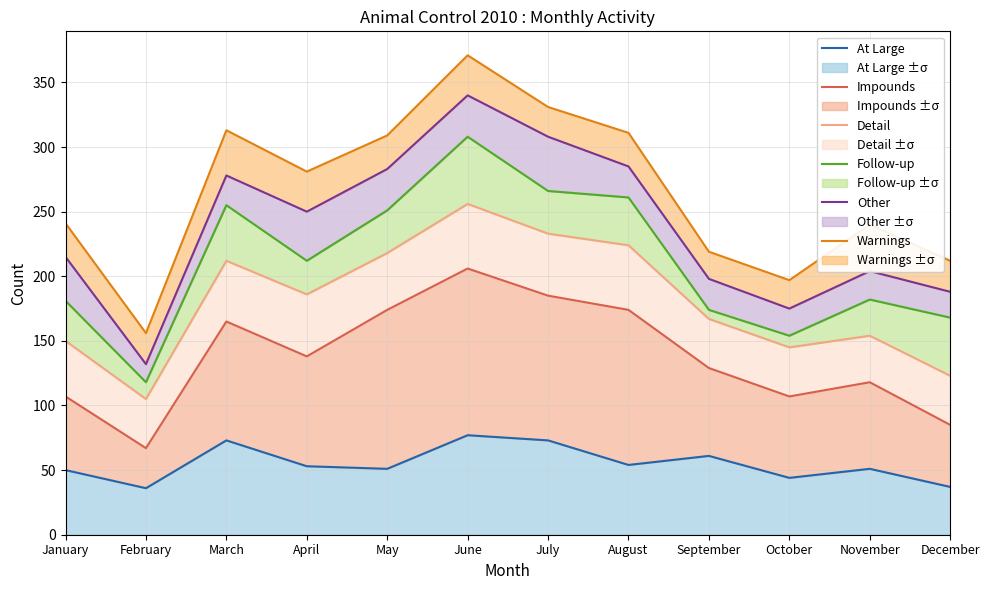

Between January and August, which series saw the biggest shift?

Follow-up